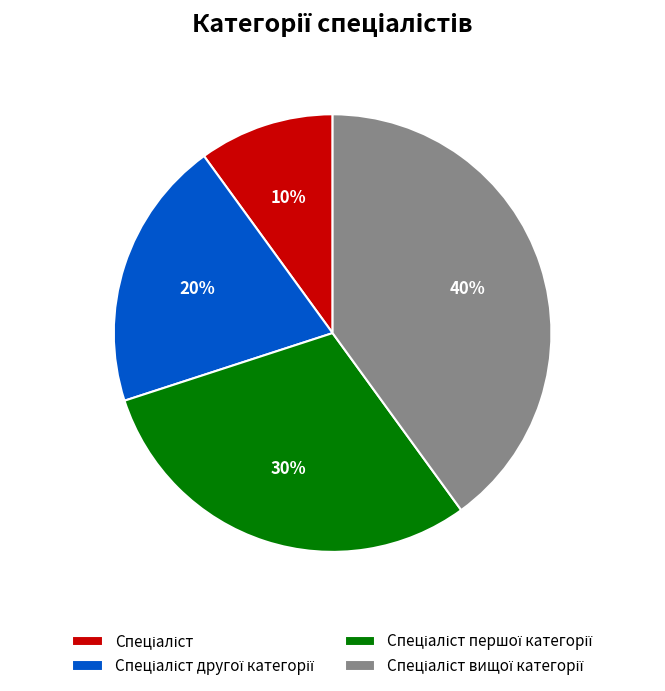

Is there any slice that represents more than half of the pie?

No